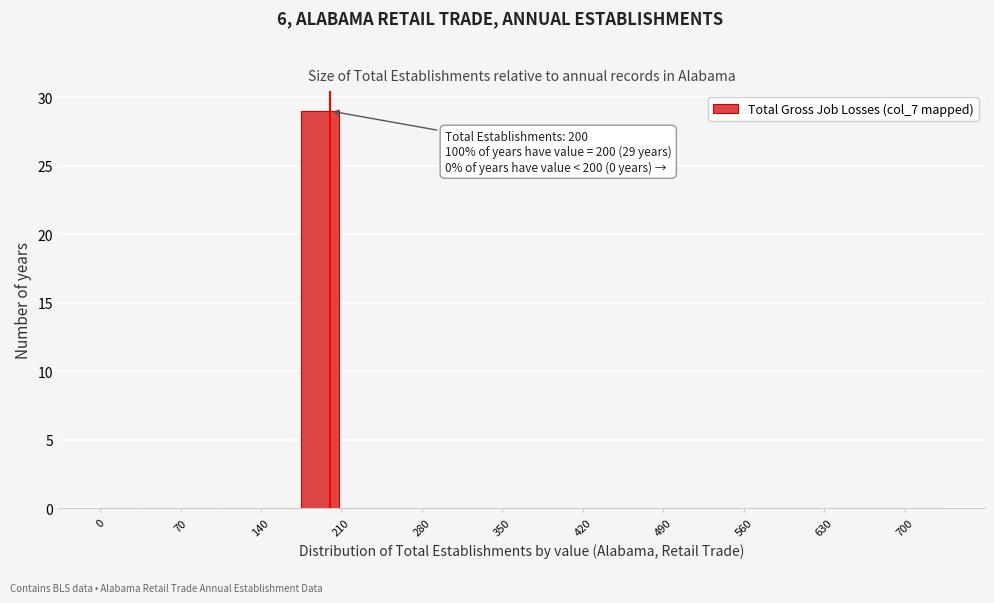

Around what value on the x-axis is the tallest bar? Give the approximate position of its centre, as read against the axis.

190